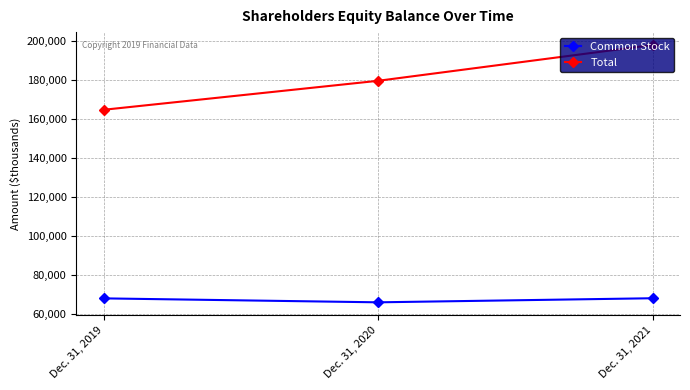

What value does the Total series have at Dec. 31, 2019?

164656